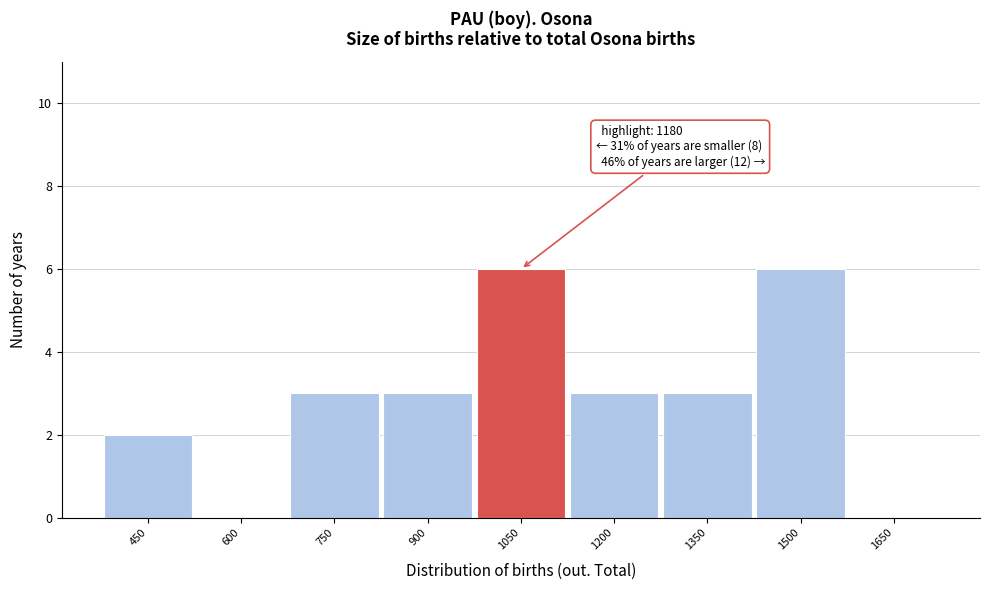

Reading left to right, extract all data points from this chart.

450=2	600=0	750=3	900=3	1050=6	1200=3	1350=3	1500=6	1650=0